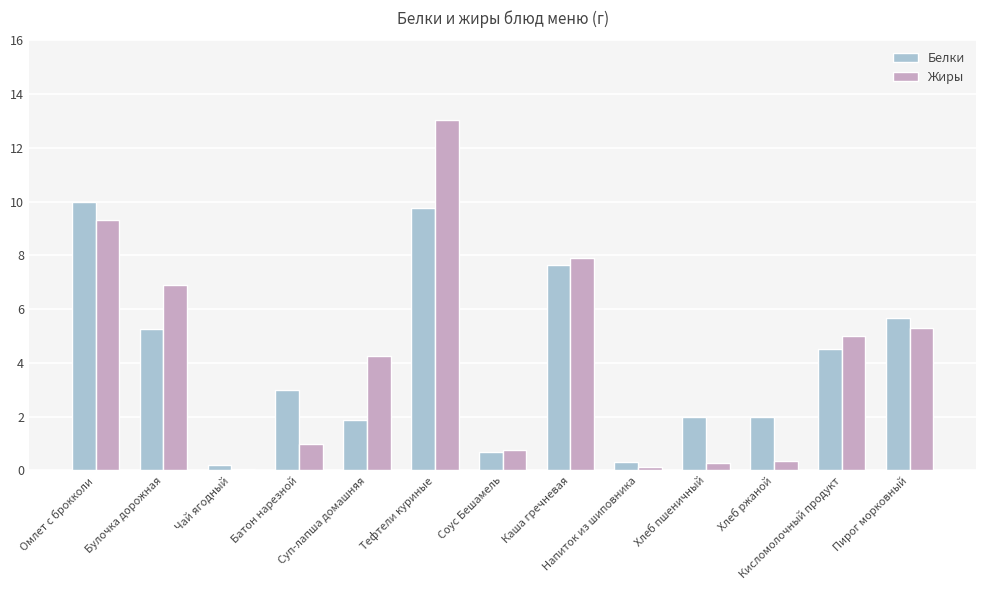

Which series has the largest range (max minus min)?

Жиры